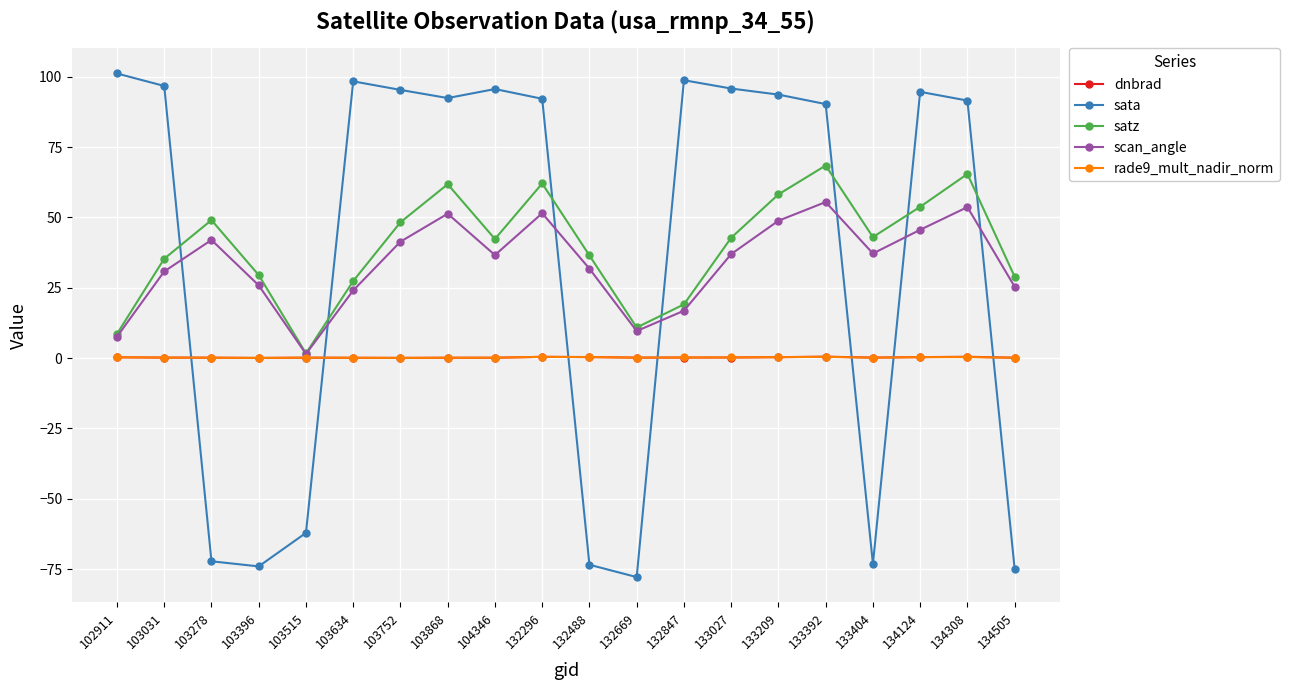

Between which two adjacent categories do sata and scan_angle first intersect?

103031 and 103278